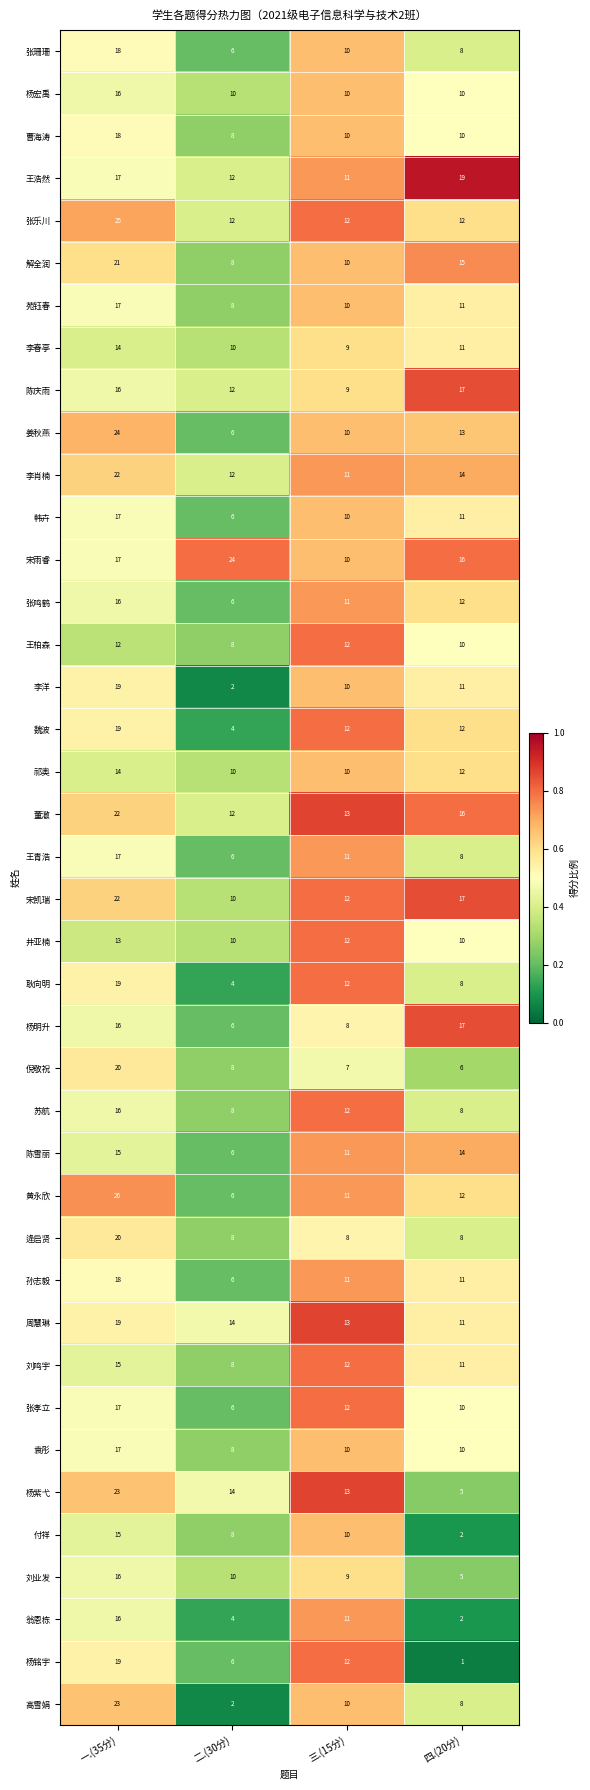

The value of 孙志毅 at 四.(20分) is 3. True or false?

False